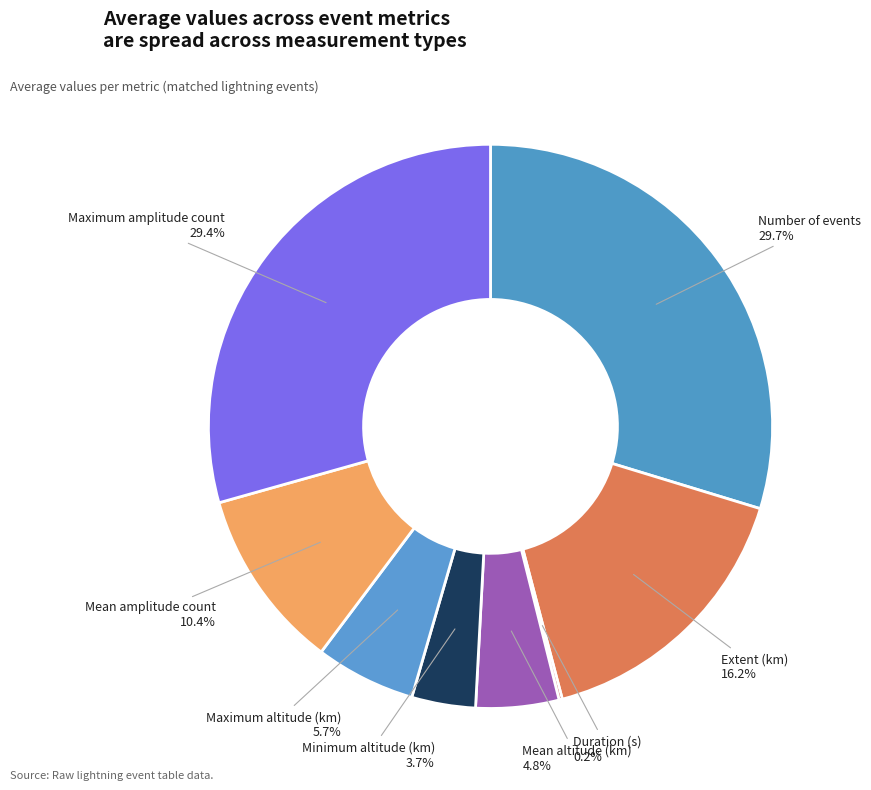

Which has a higher value, Maximum amplitude count or Maximum altitude (km)?

Maximum amplitude count